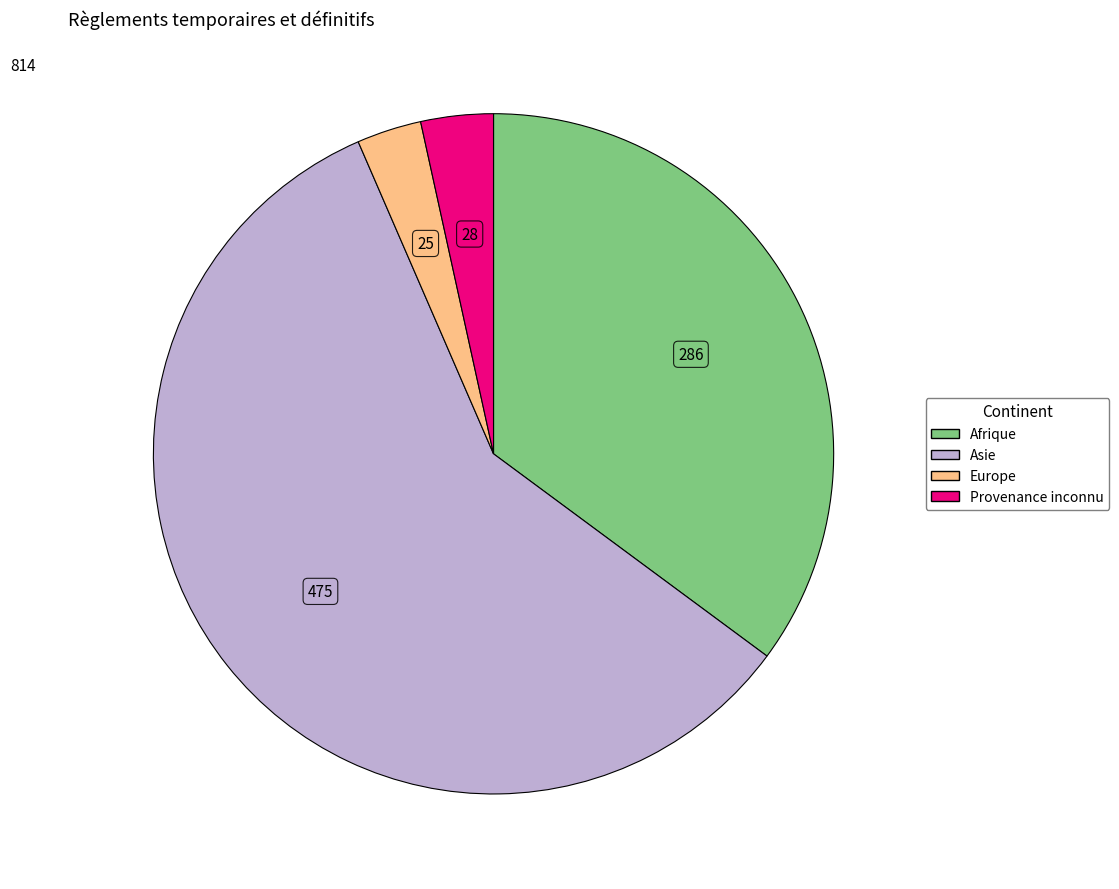

Which slice represents more than half of the pie?

Asie